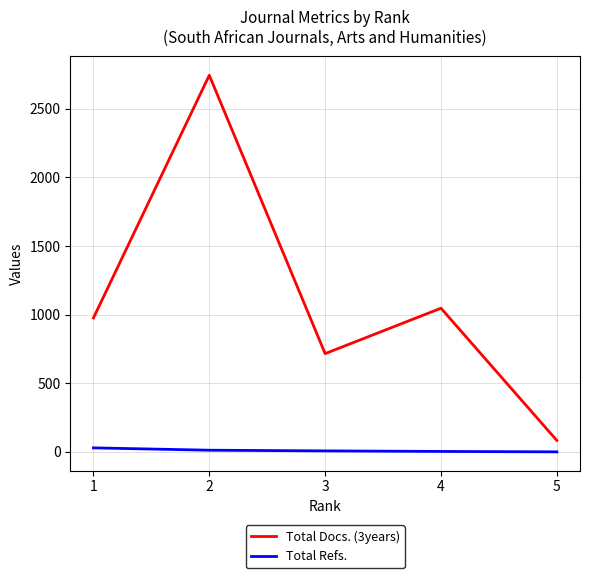

How many values in the Total Docs. (3years) series are below 976?

2